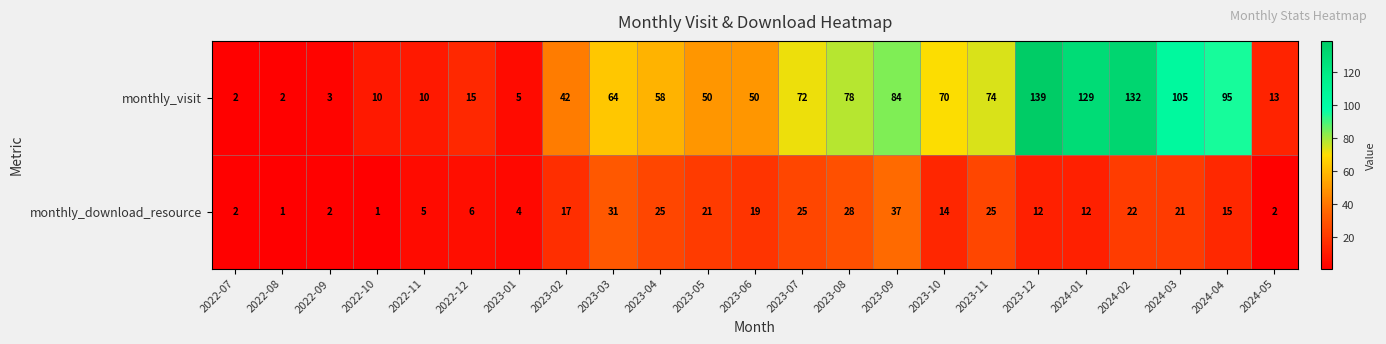

Which series changed the most between 2022-09 and 2023-02?

monthly_visit